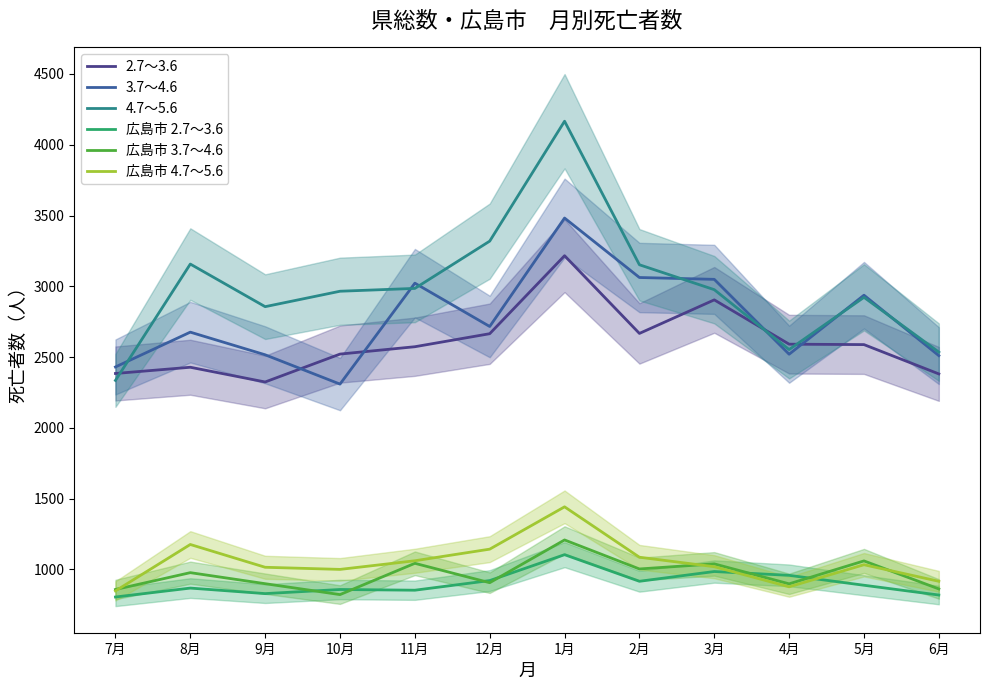

True or false: 広島市 4.7～5.6 has more than 2 interior local peaks.

True